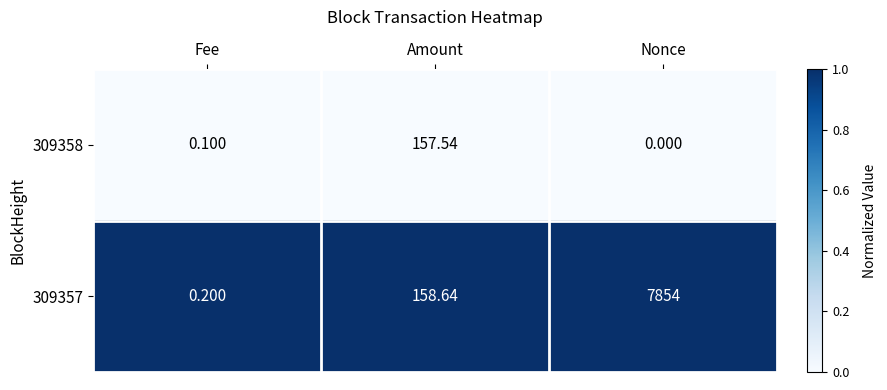

What is the total value across all series at Nonce?

7854.0